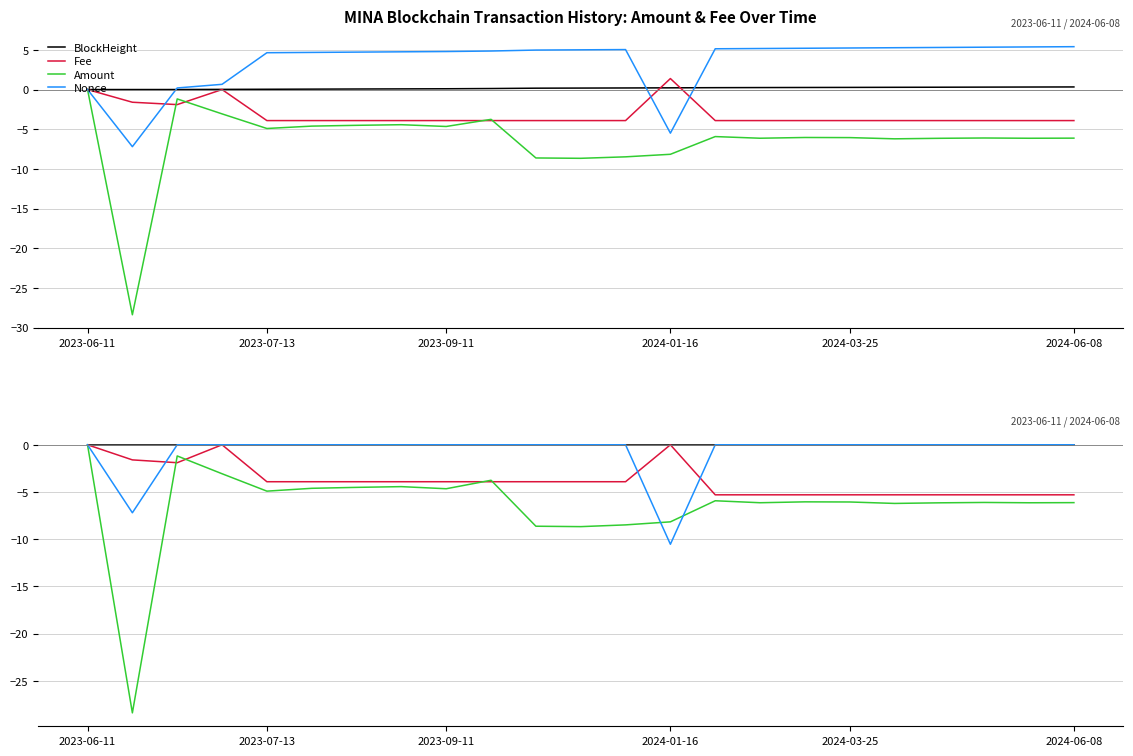

True or false: BlockHeight and Nonce intersect in this chart.

False